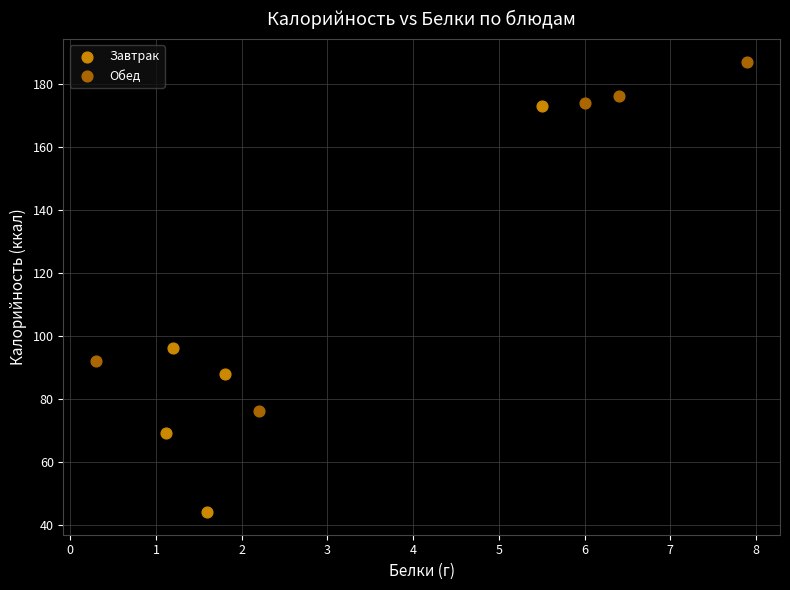

Which series reaches the minimum Y coordinate?

Завтрак